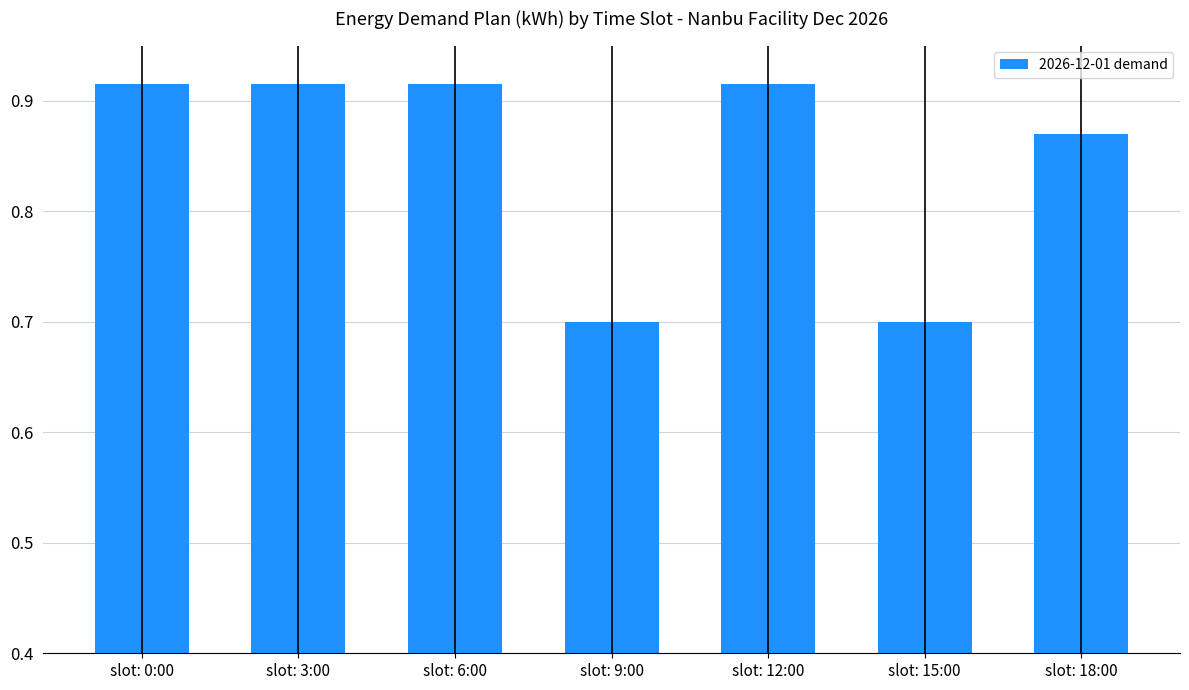

Is it true that the value at slot: 12:00 is 0.6?

False